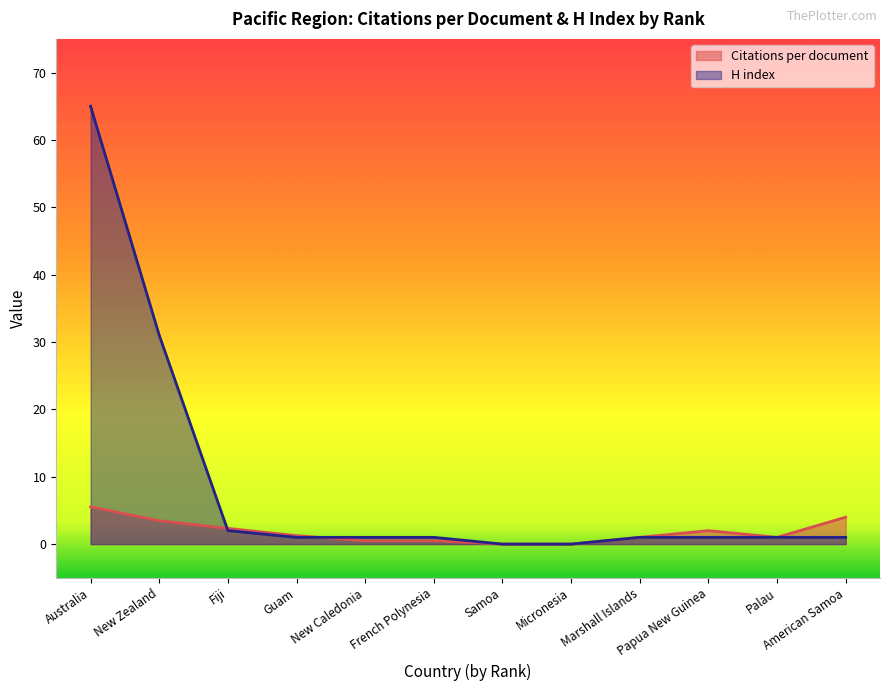

Reading left to right, transcribe all the data shown in this chart.

Citations per document: 5.5	3.5	2.3	1.2	0.5	0.5	0.0	0.0	1.0	2.0	1.0	4.0
H index: 65.0	31.0	2.0	1.0	1.0	1.0	0.0	0.0	1.0	1.0	1.0	1.0